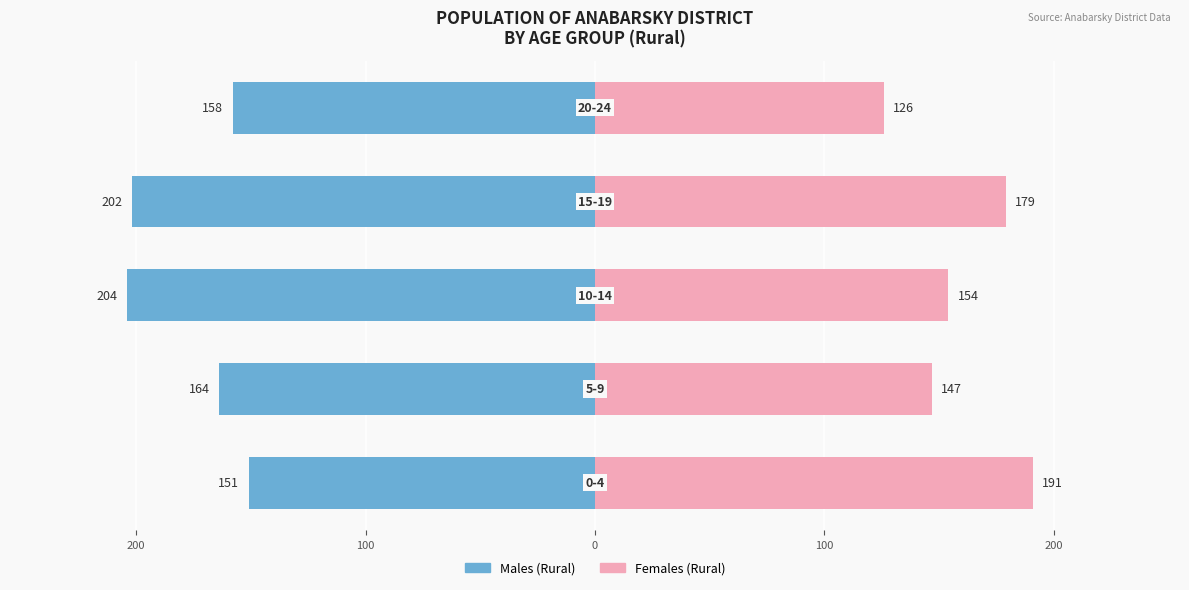

At how many categories does at least one series exceed -99?

5